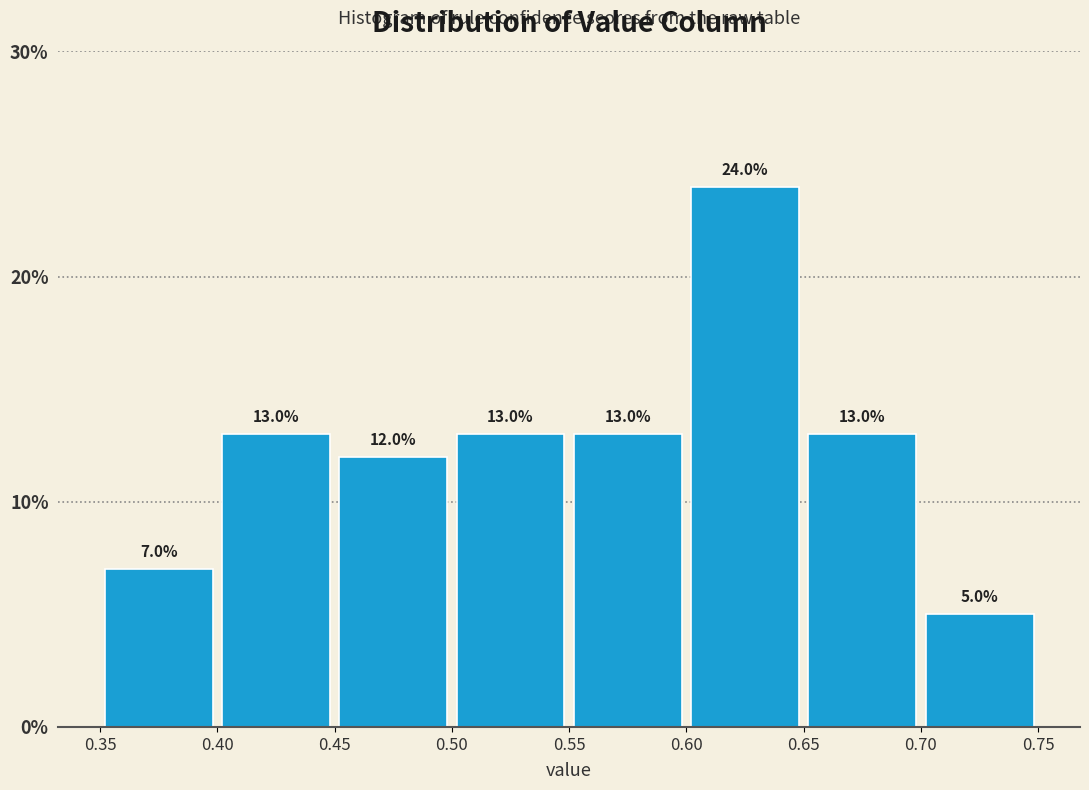

Reading left to right, transcribe this chart: for each bar, give the range it covers on the x-axis and its height.

0.35 to 0.40: 7.0
0.40 to 0.45: 13.0
0.45 to 0.50: 12.0
0.50 to 0.55: 13.0
0.55 to 0.60: 13.0
0.60 to 0.65: 24.0
0.65 to 0.70: 13.0
0.70 to 0.75: 5.0